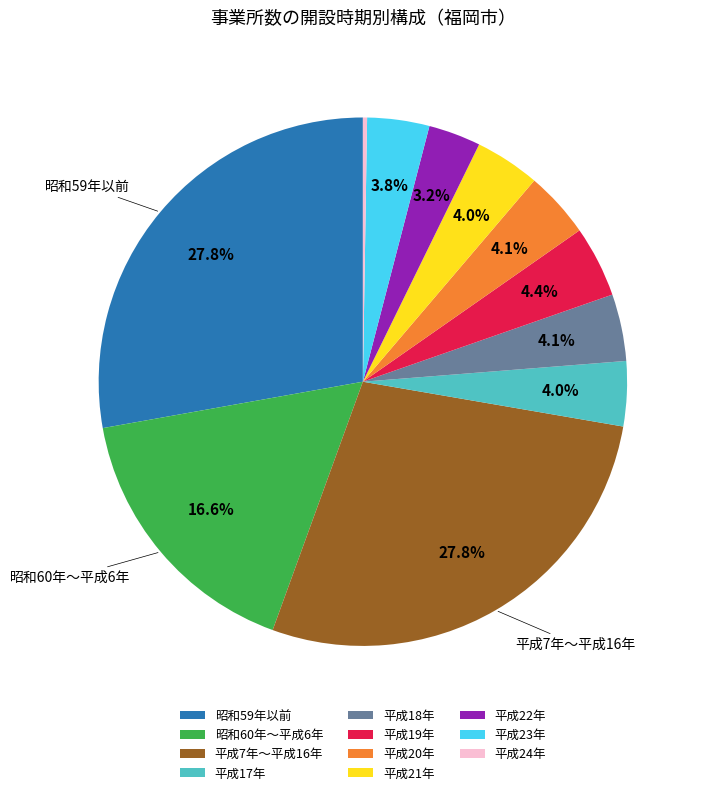

To the nearest percent, what portion does 平成19年 represent?

4%